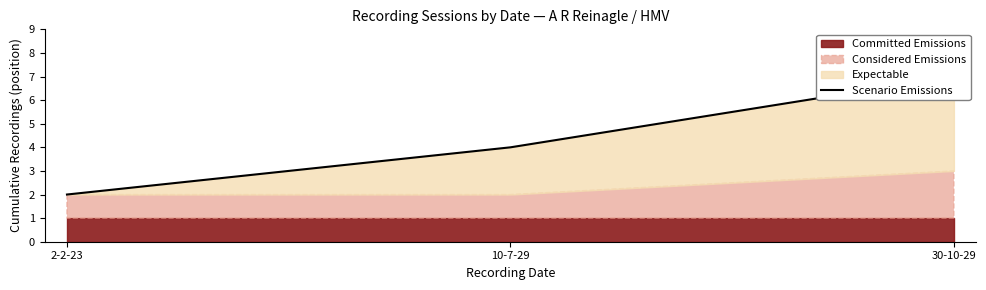

Rank the categories by value from lowest to highest.

2-2-23, 10-7-29, 30-10-29